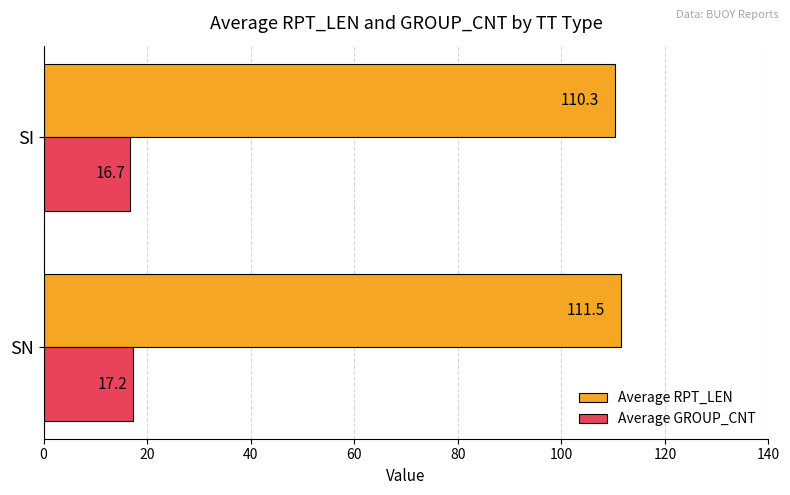

Is it true that Average GROUP_CNT equals 17.2 at SN?

True